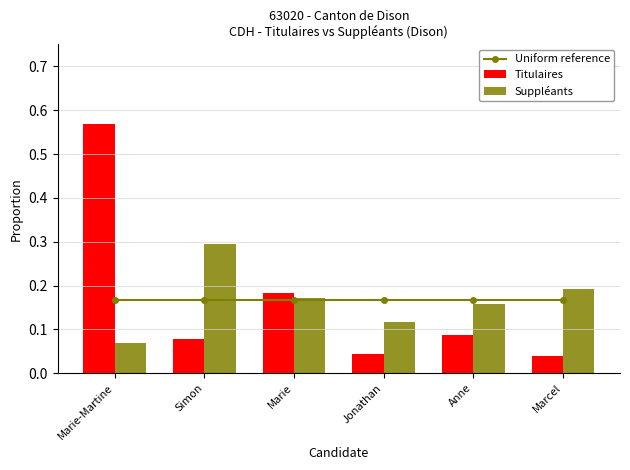

At which category does the chart reach its minimum across all series?

Marcel